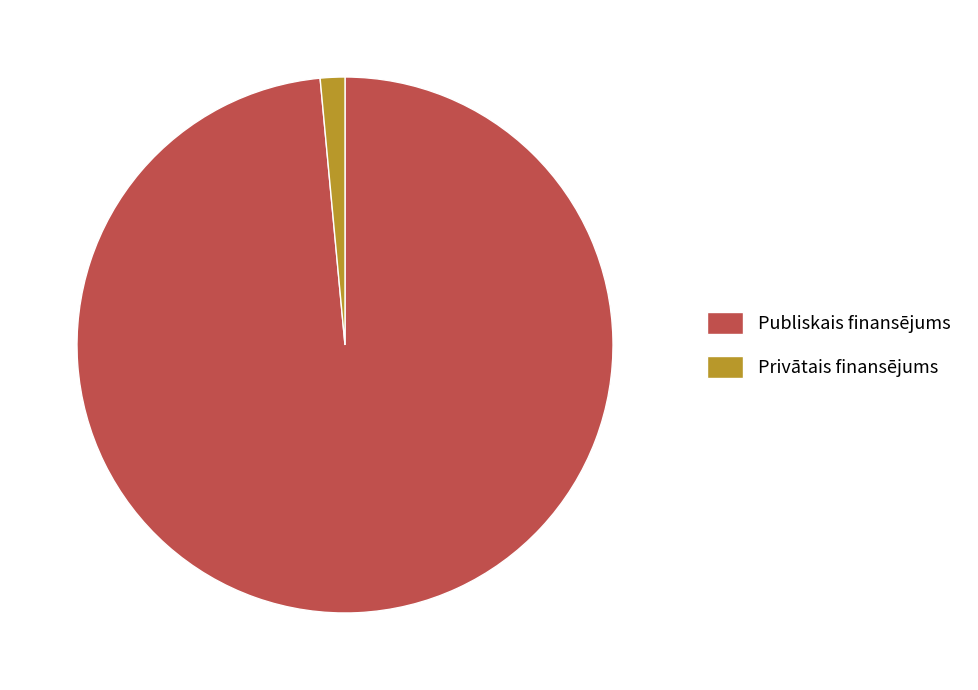

Which has a higher value, Publiskais finansējums or Privātais finansējums?

Publiskais finansējums